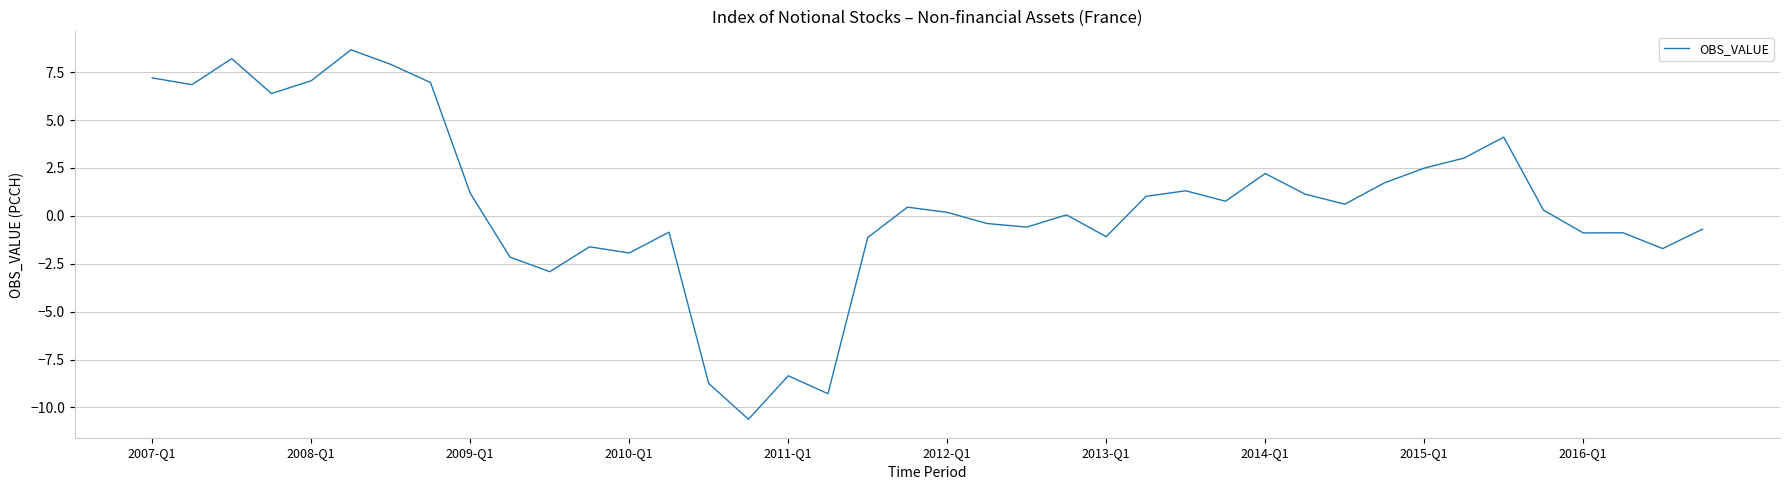

What is the minimum value shown in the chart?

-10.6